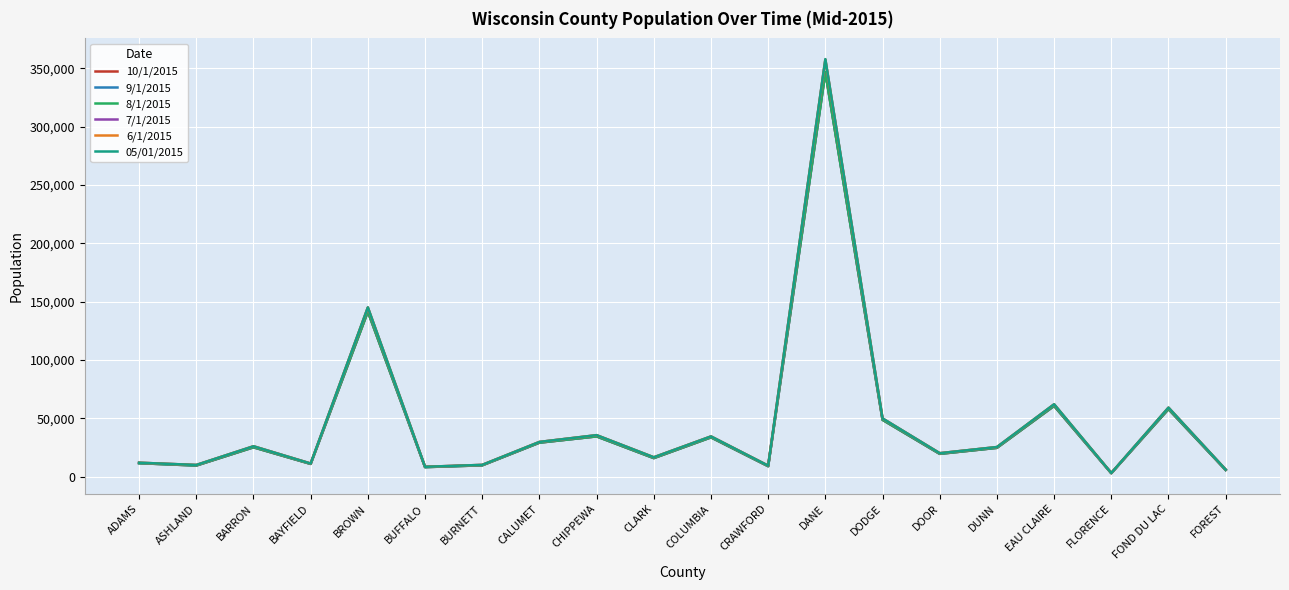

In 7/1/2015, how many points are higher than both neighbors (excluding endpoints)?

7